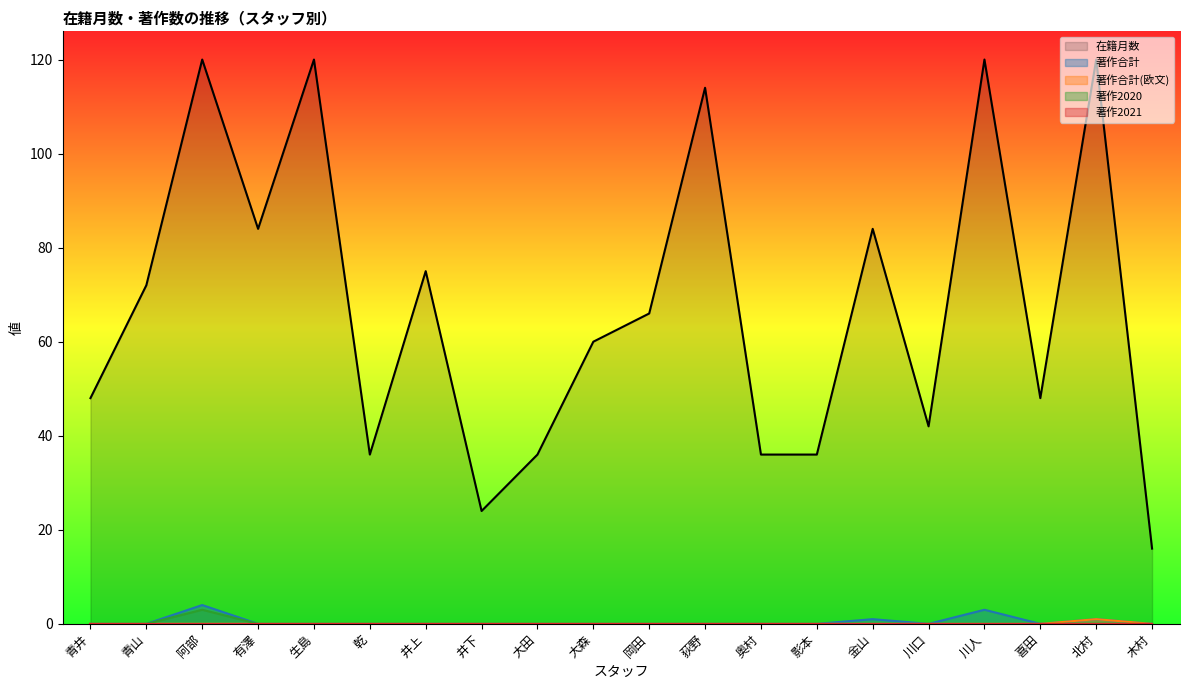

The 在籍月数 series shows 61 at 乾. True or false?

False